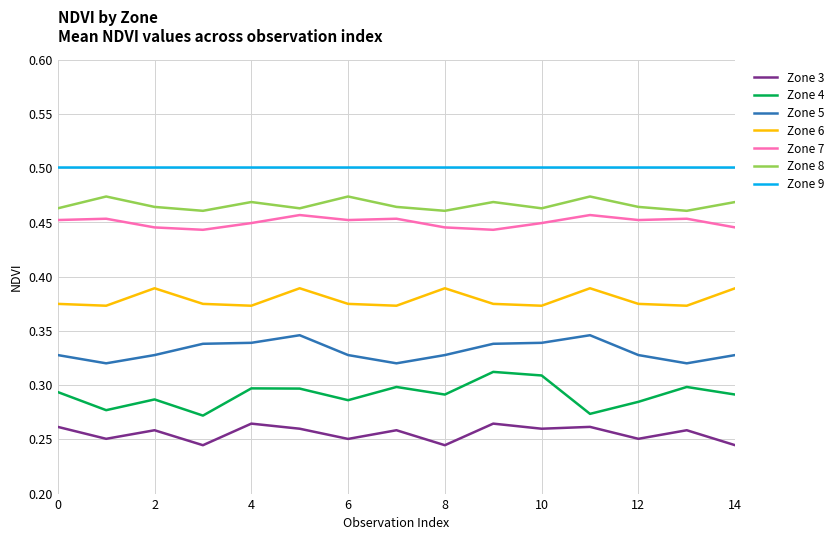

True or false: Zone 4 and Zone 8 intersect in this chart.

False